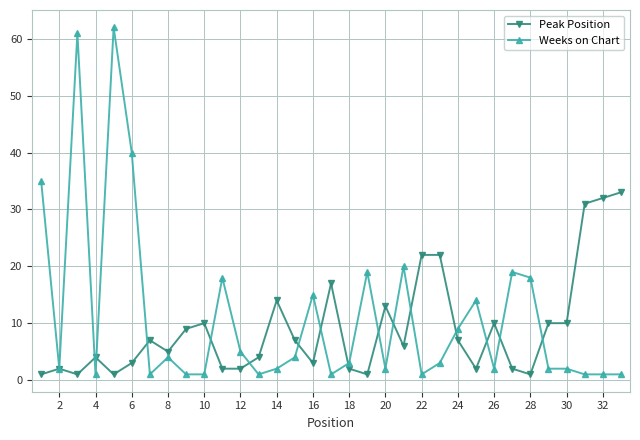

How many series are shown in this chart?

2